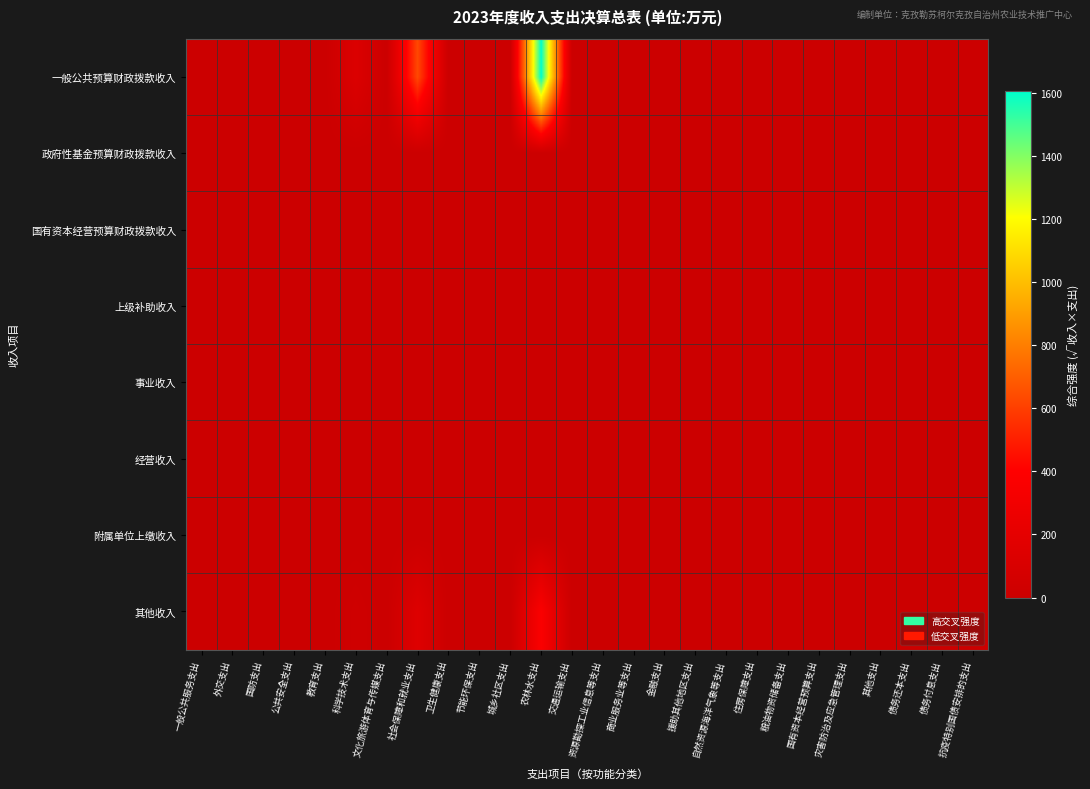

Rank the series at 债务付息支出 from highest to lowest value.

一般公共预算财政拨款收入, 政府性基金预算财政拨款收入, 国有资本经营预算财政拨款收入, 上级补助收入, 事业收入, 经营收入, 附属单位上缴收入, 其他收入